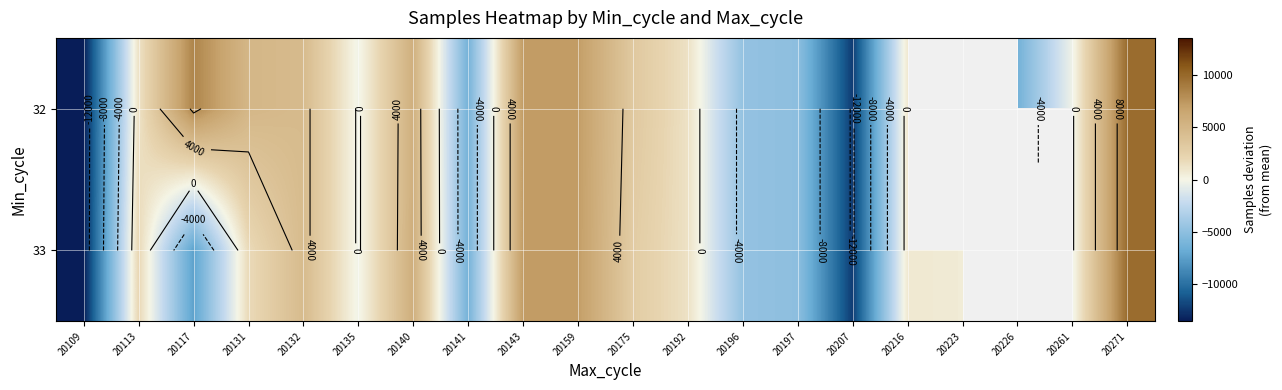

At 20271, list the series in order from smallest to largest.

32, 33